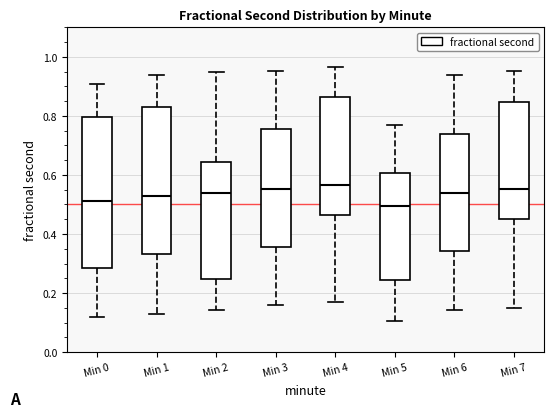

Reading left to right, read every box against the y-axis: the position of its median line, the range the box covers, and the ends of its whiskers. The values are not printed on the chart, so give them approximately, as read against the axis.

Min 0: median 0.52, box 0.28 to 0.80, whiskers 0.12 to 0.90
Min 1: median 0.52, box 0.34 to 0.82, whiskers 0.14 to 0.94
Min 2: median 0.54, box 0.24 to 0.64, whiskers 0.14 to 0.94
Min 3: median 0.56, box 0.36 to 0.76, whiskers 0.16 to 0.96
Min 4: median 0.56, box 0.46 to 0.86, whiskers 0.18 to 0.96
Min 5: median 0.50, box 0.24 to 0.60, whiskers 0.10 to 0.76
Min 6: median 0.54, box 0.34 to 0.74, whiskers 0.14 to 0.94
Min 7: median 0.56, box 0.44 to 0.84, whiskers 0.14 to 0.96